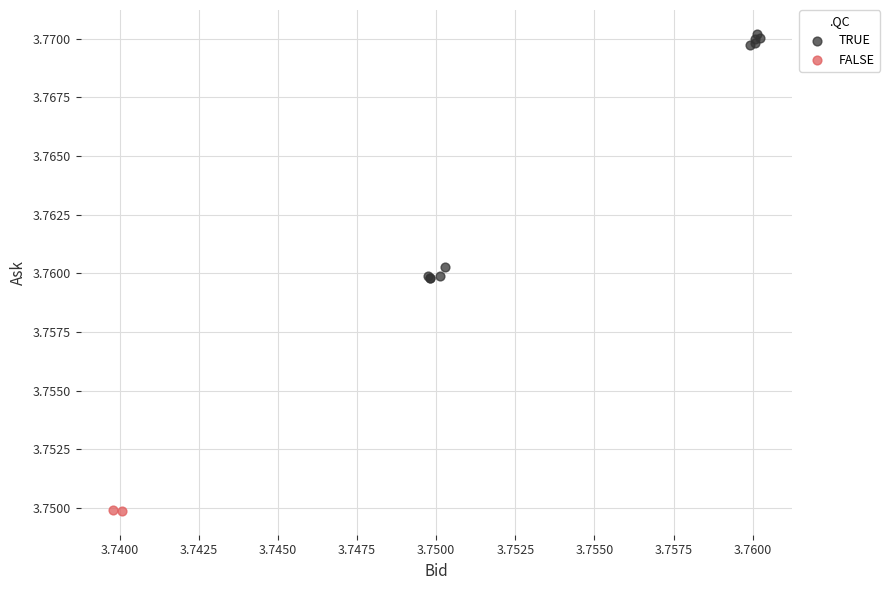

What are all the series names shown in the legend?

TRUE, FALSE